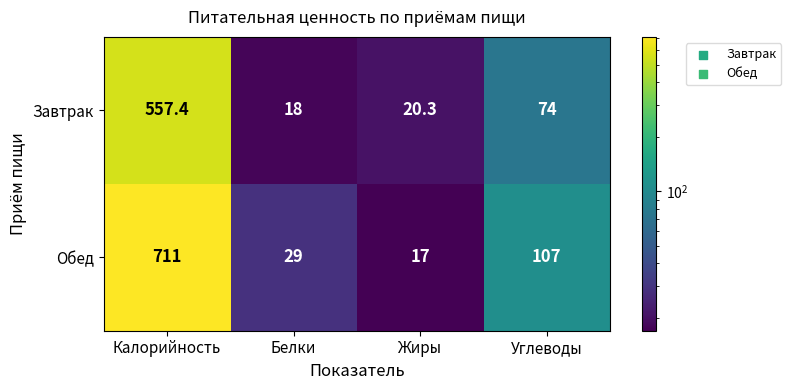

The Завтрак series shows 16.6 at Углеводы. True or false?

False